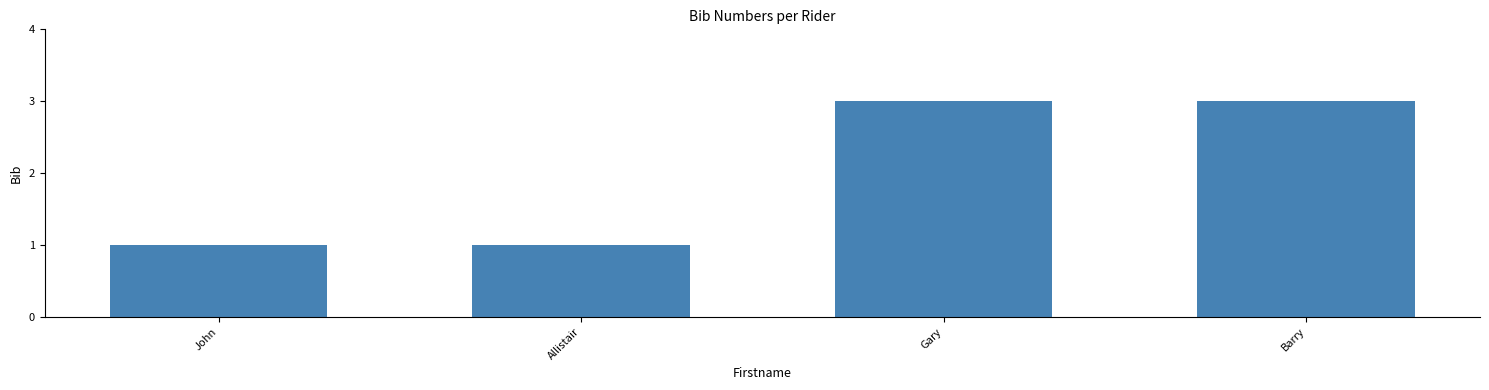

What is the change in value from John to Barry?

+2